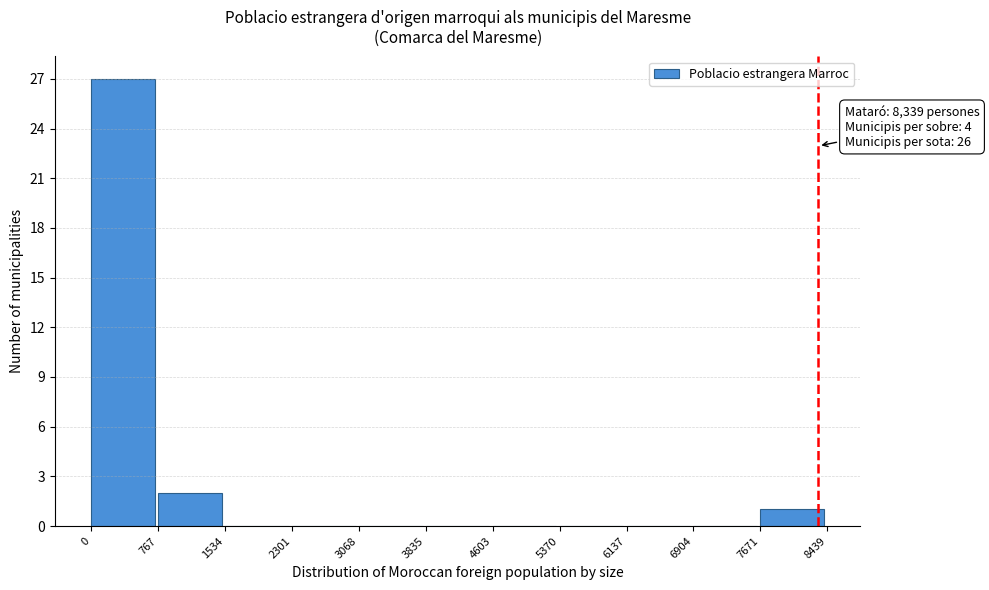

Which range on the x-axis has the tallest bar?

0 to 767